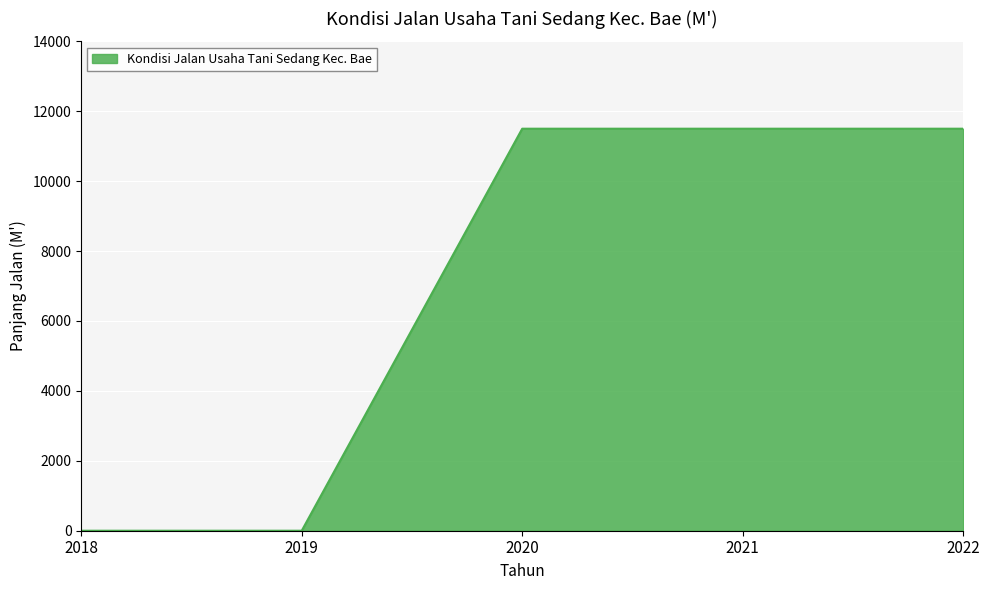

How many distinct data groups are displayed?

1